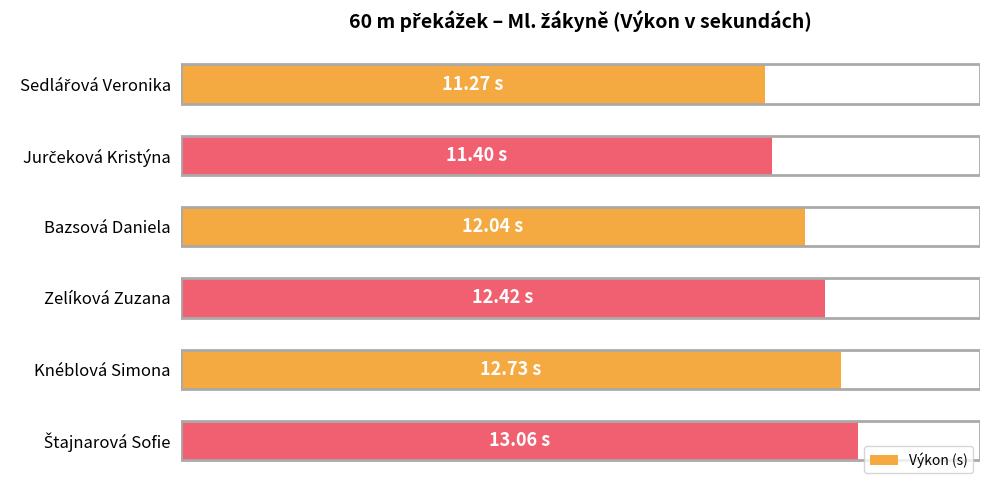

Are the bars horizontal?

Yes